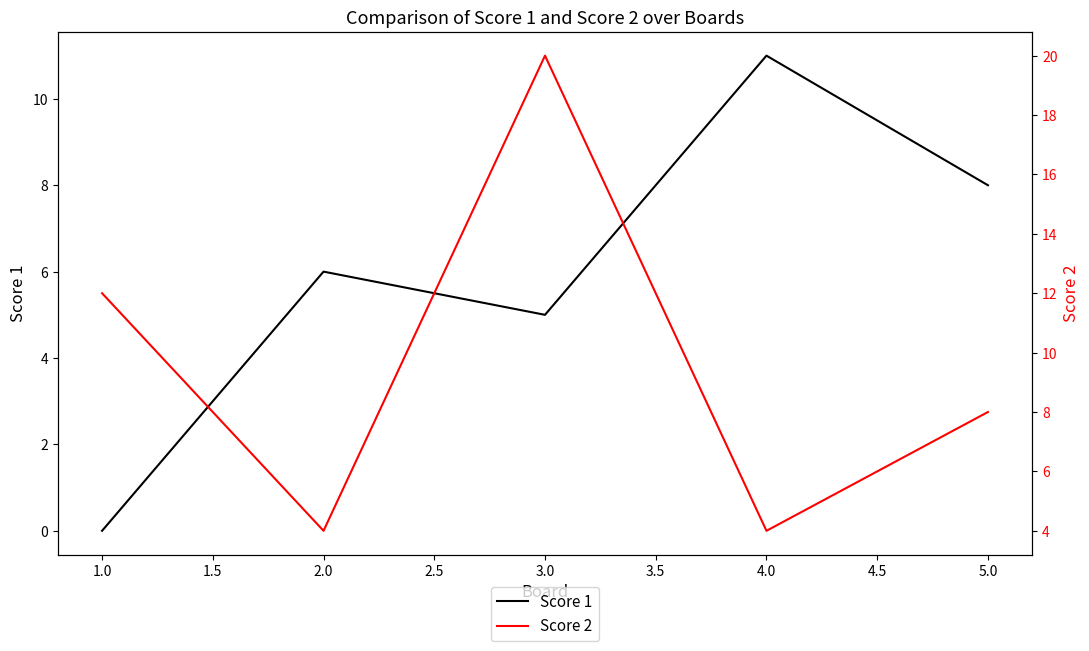

Which series has the widest spread of values?

Score 2